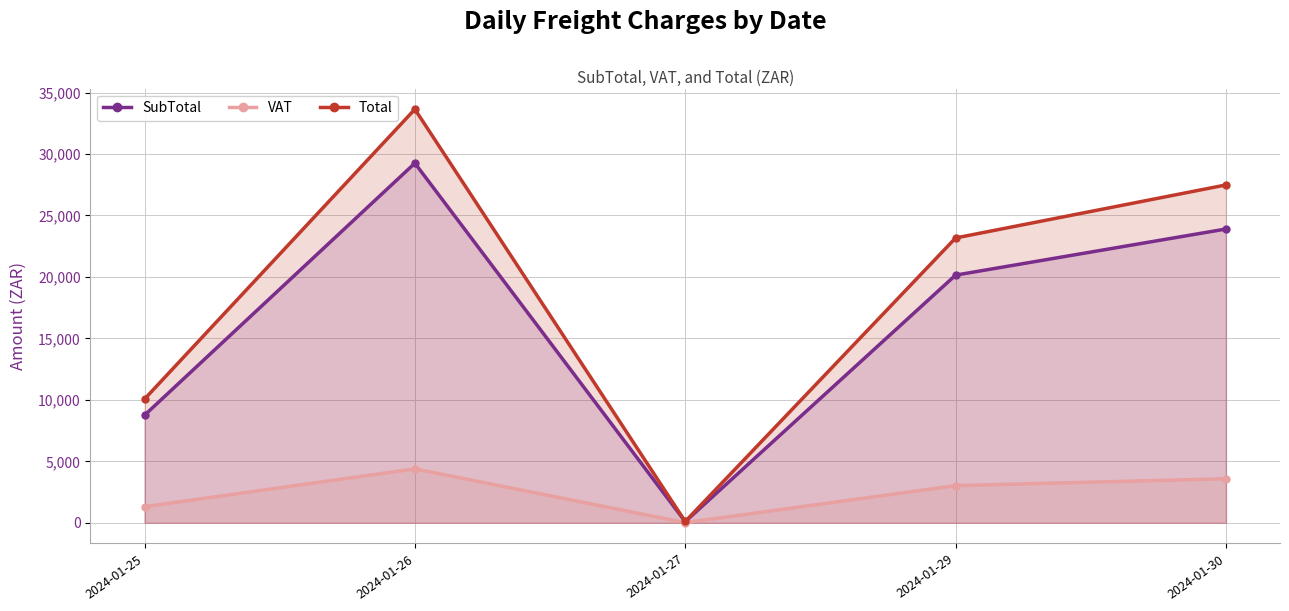

Which series has the largest total across all categories?

Total